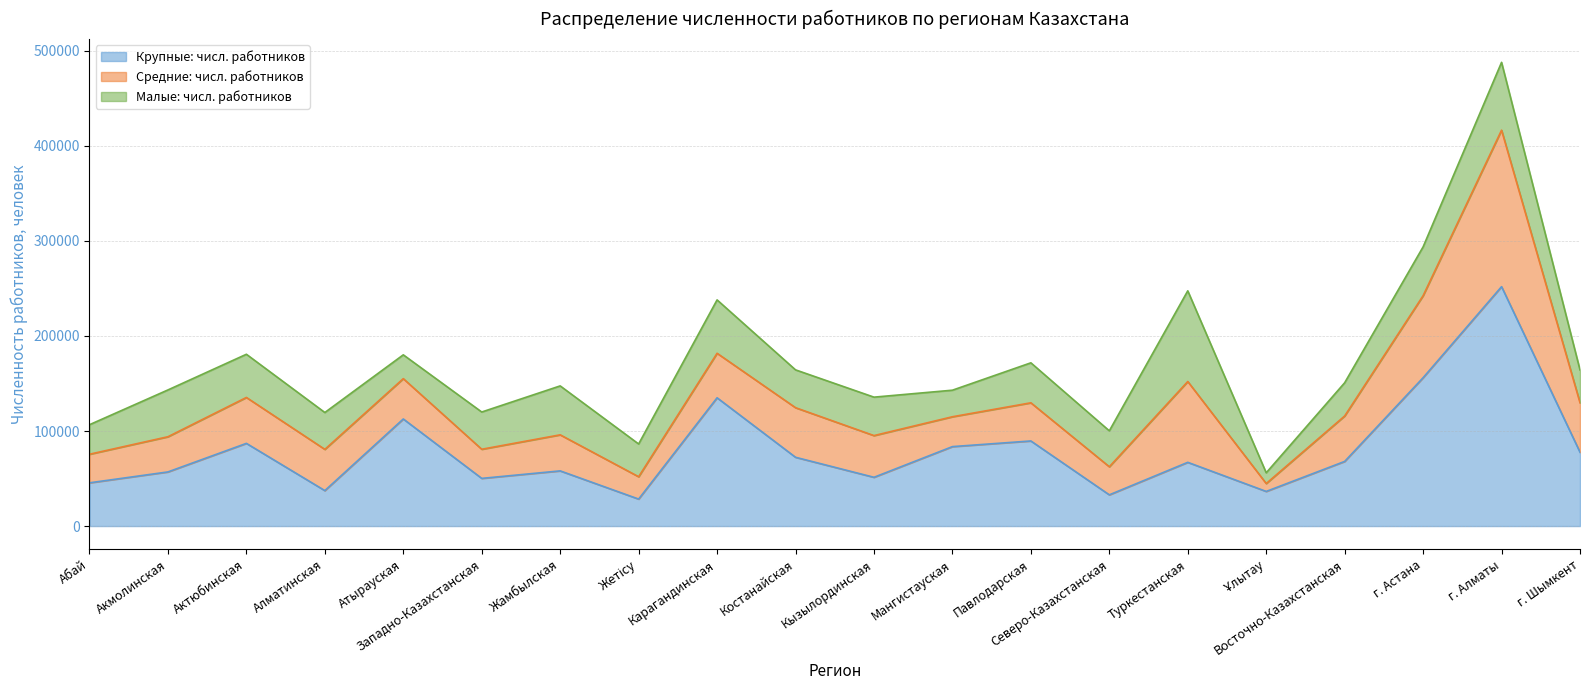

How many intersections are there between Малые: числ. работников and Средние: числ. работников?

5